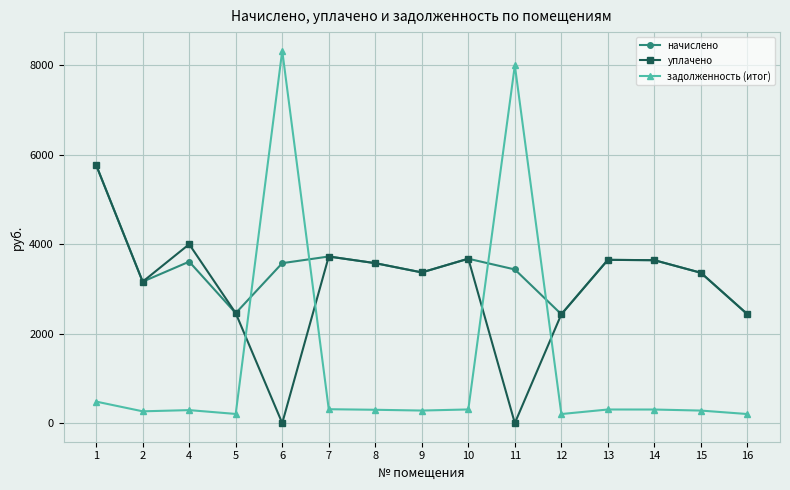

Rank the series by their average value, from highest to lowest.

начислено, уплачено, задолженность (итог)